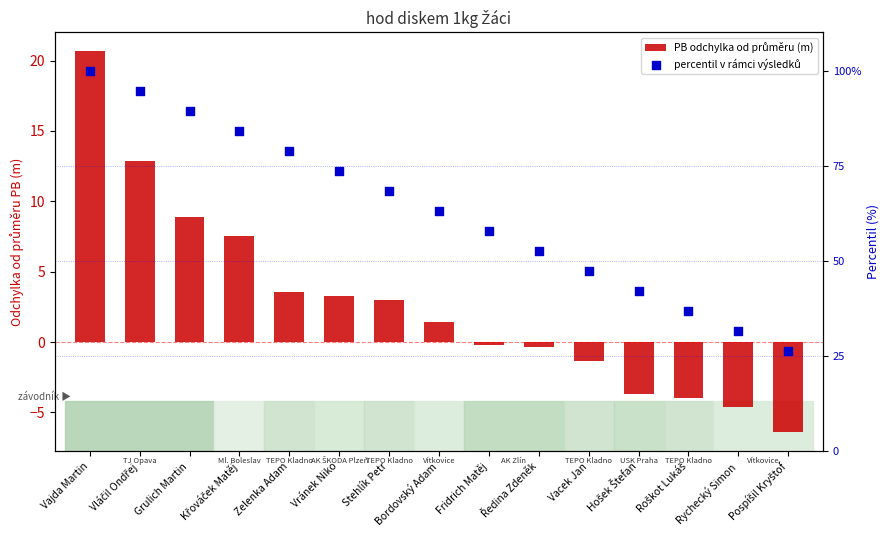

At how many categories does at least one series exceed 30?

14